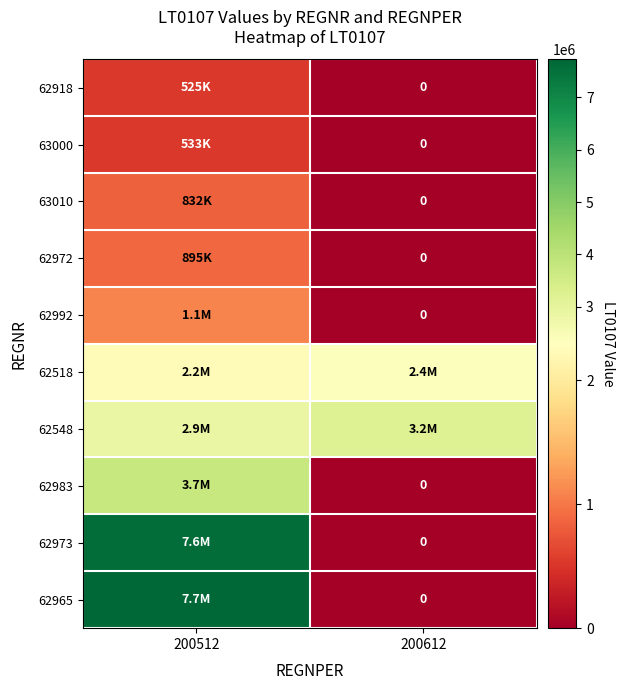

Rank the series by their maximum value, from lowest to highest.

62918, 63000, 63010, 62972, 62992, 62518, 62548, 62983, 62973, 62965